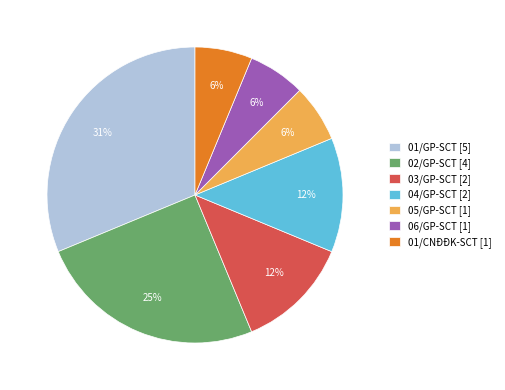

To the nearest percent, what percentage of the pie is 05/GP-SCT [1]?

6%